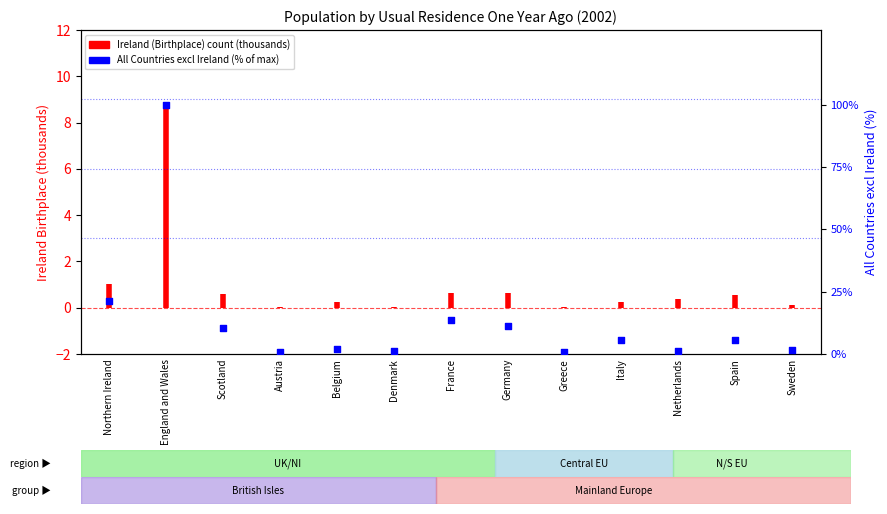

Which has a higher value, England and Wales or Austria?

England and Wales